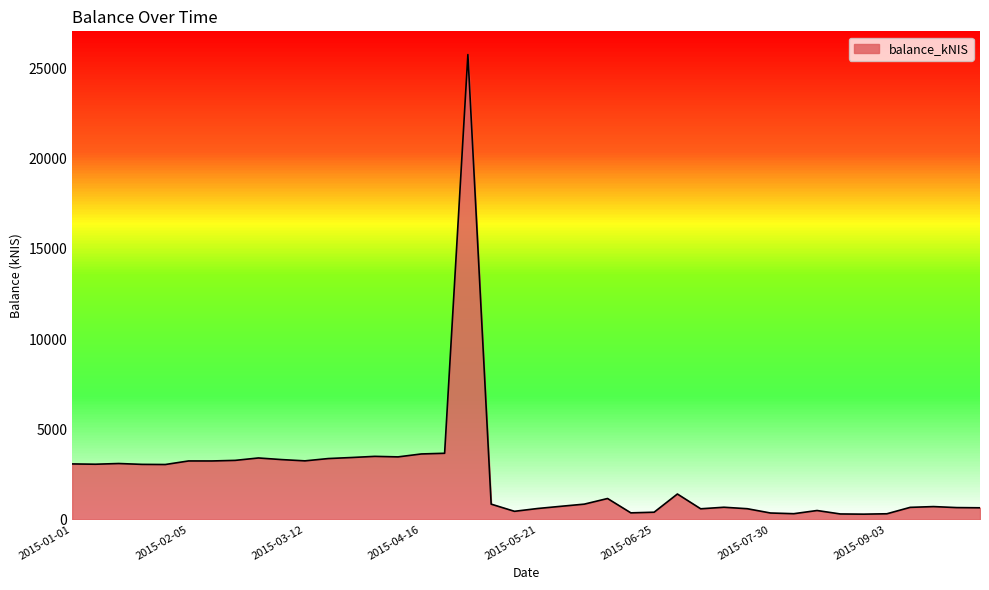

What is the maximum value shown in the chart?

25779.5